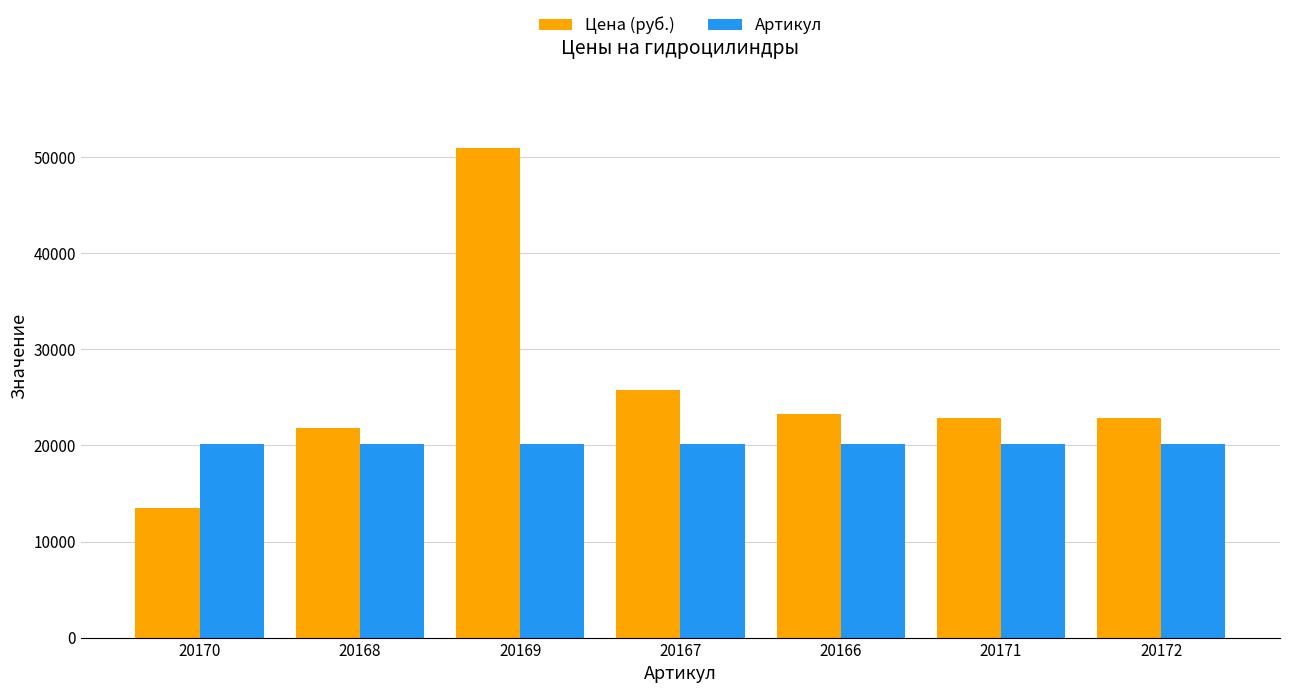

Which series has the widest spread of values?

Цена (руб.)